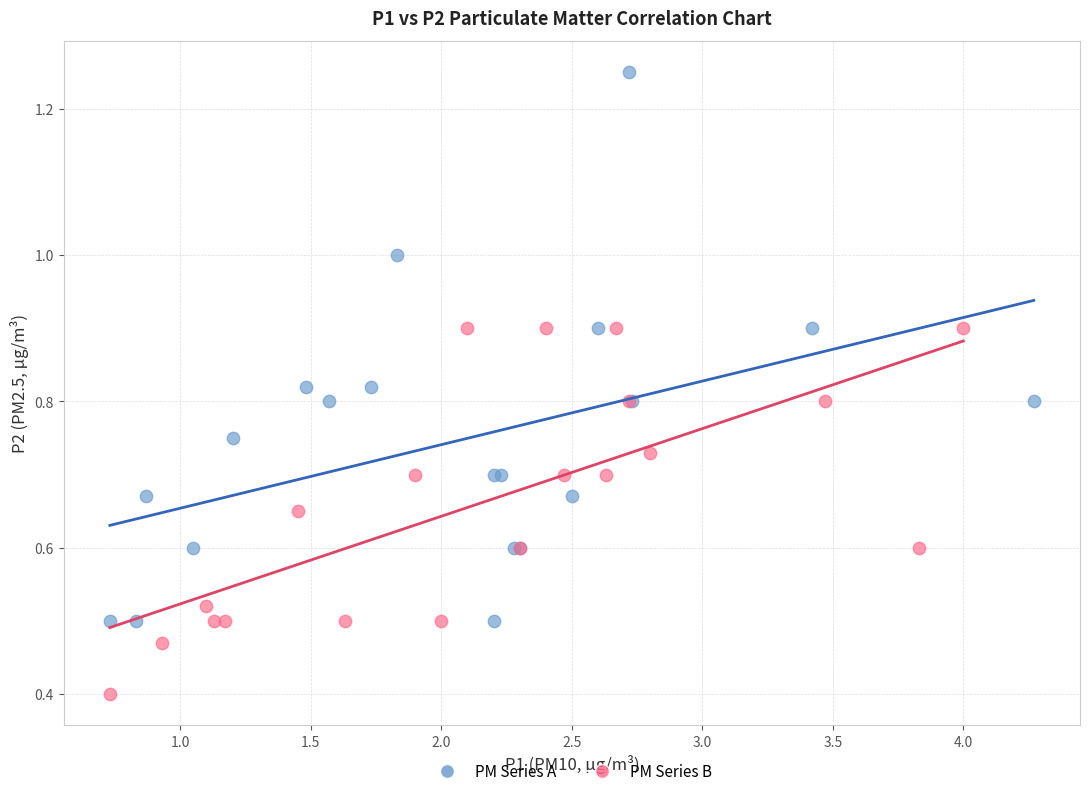

Which series has the widest spread of Y values?

PM Series A